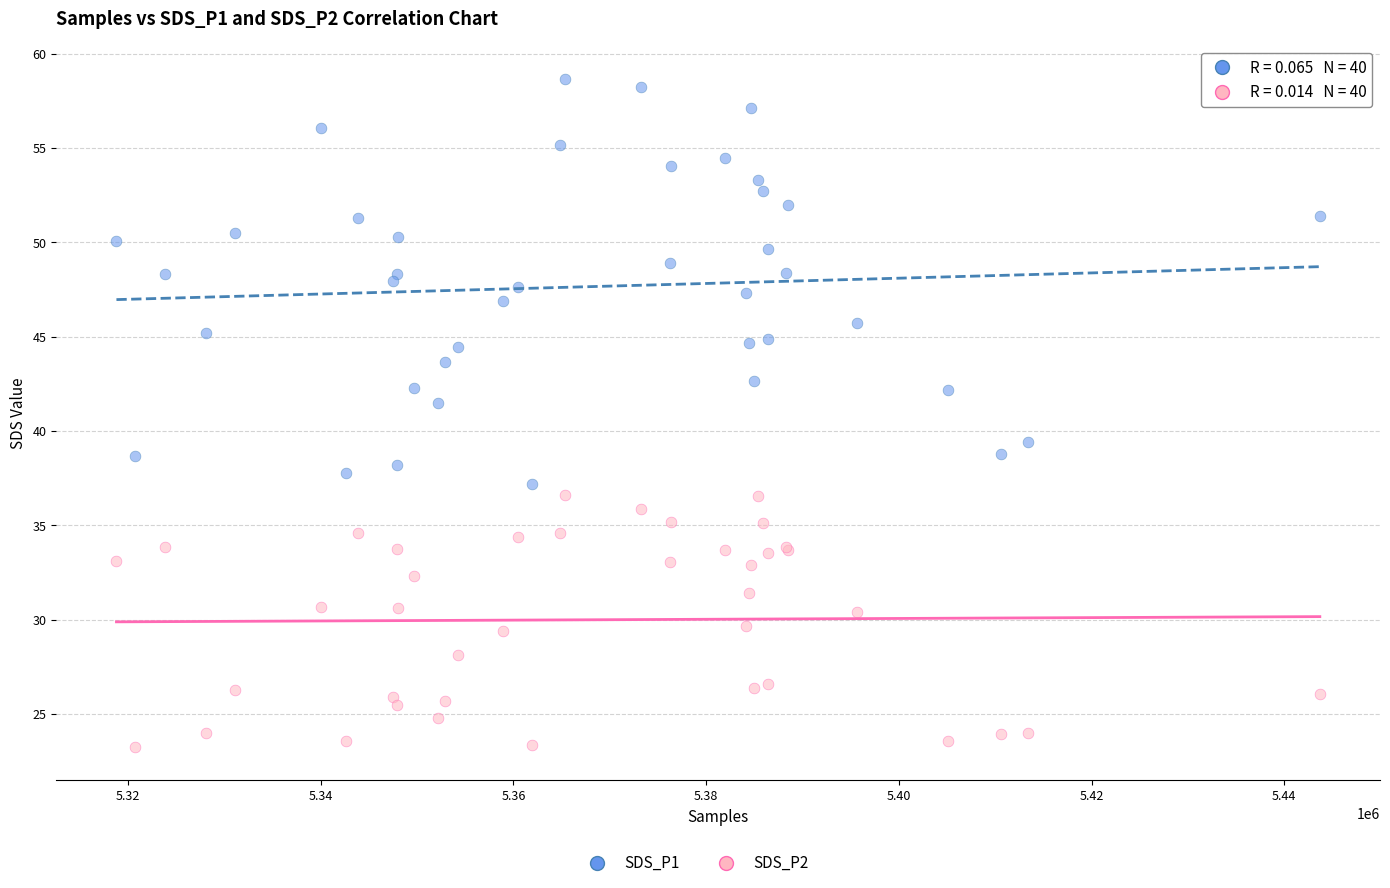

Which series has the widest spread of Y values?

SDS_P1